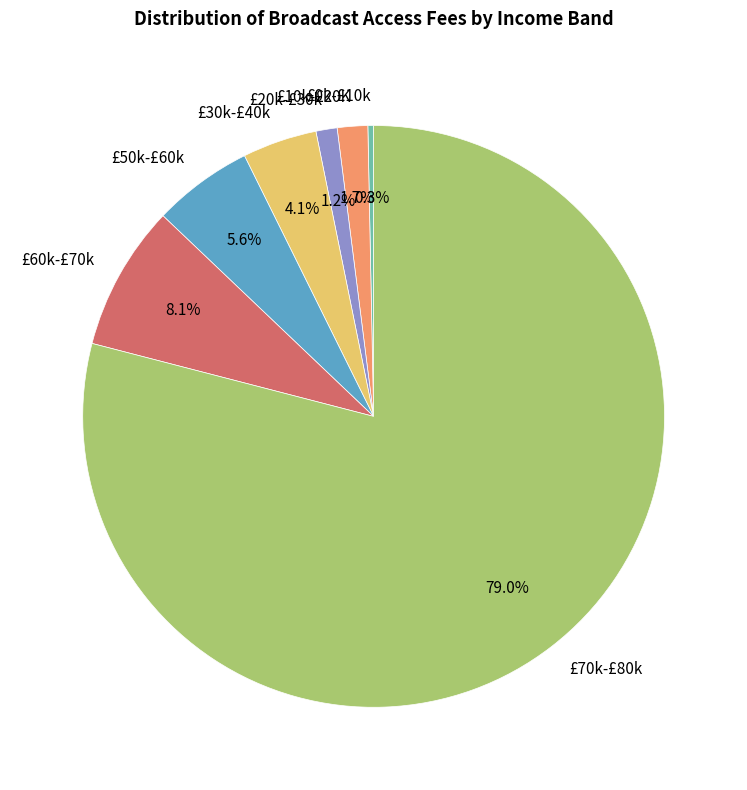

Which has a higher value, £70k-£80k or £0k-£10k?

£70k-£80k